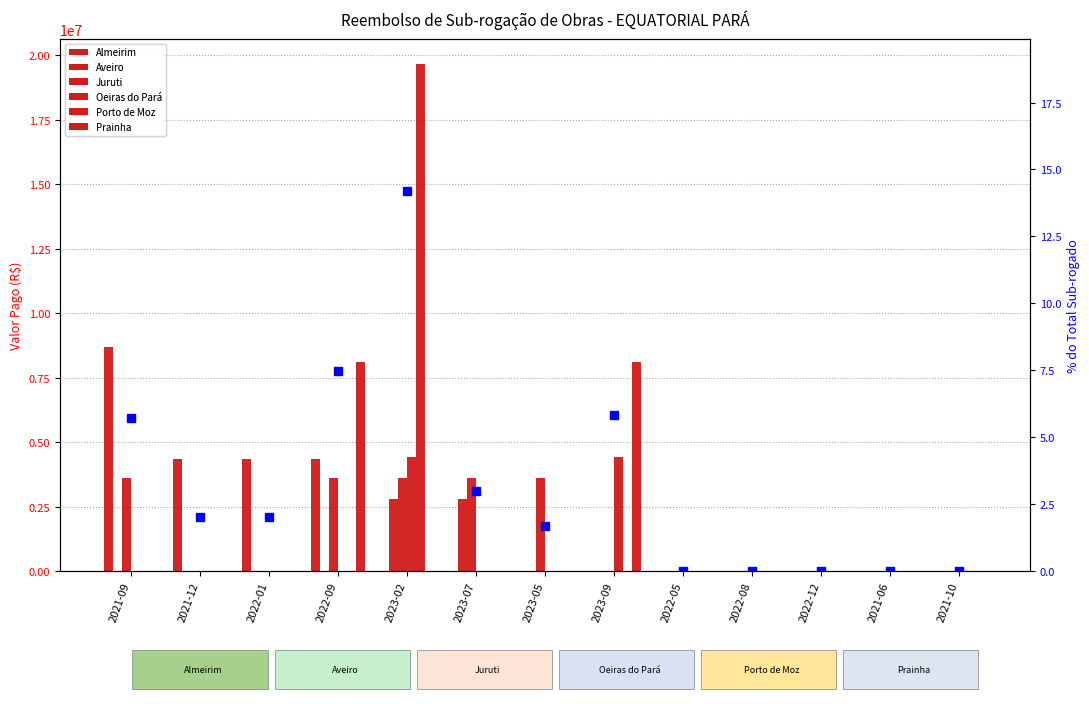

How many values in Prainha are above zero?

2